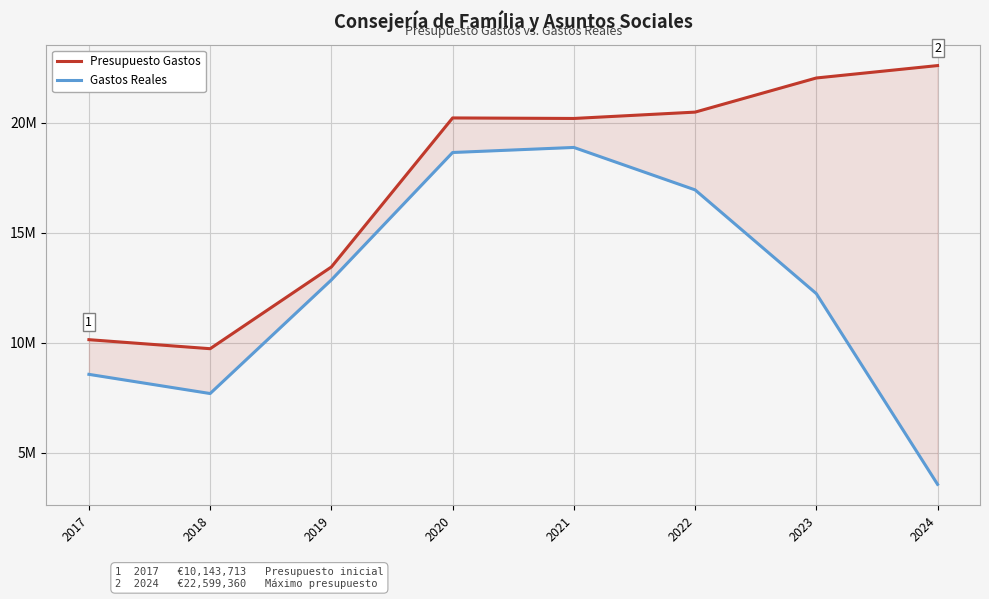

Is it true that Presupuesto Gastos equals 13448087.0 at 2019?

True